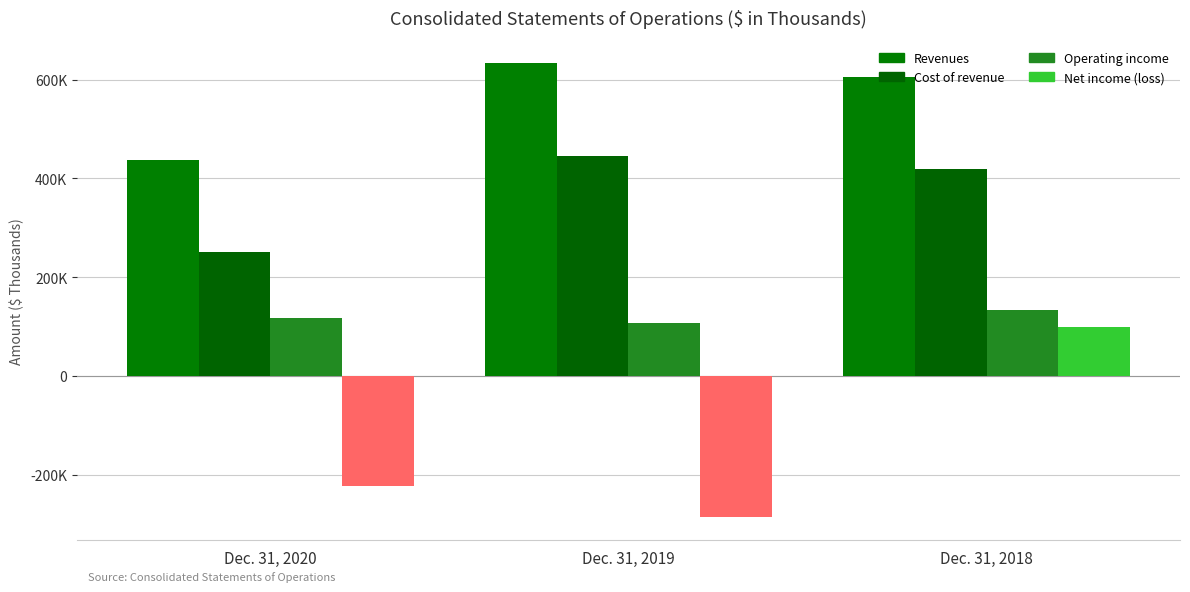

Count the Net income (loss) values in the range -286821 to 98803.

3